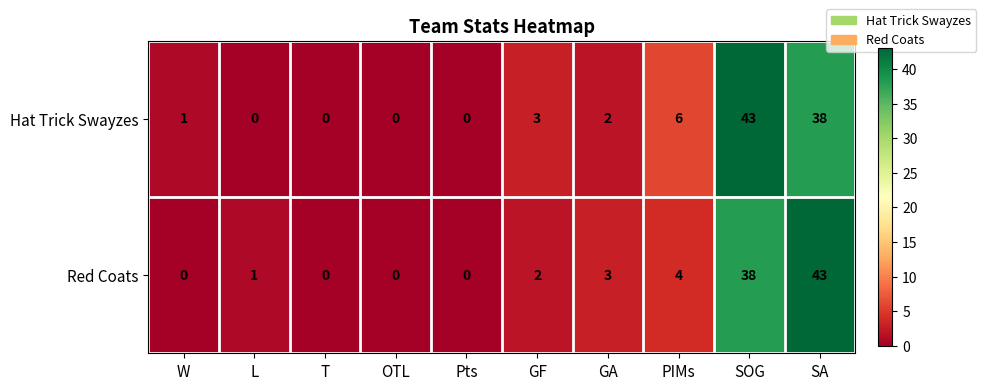

Which series has the largest total across all categories?

Hat Trick Swayzes